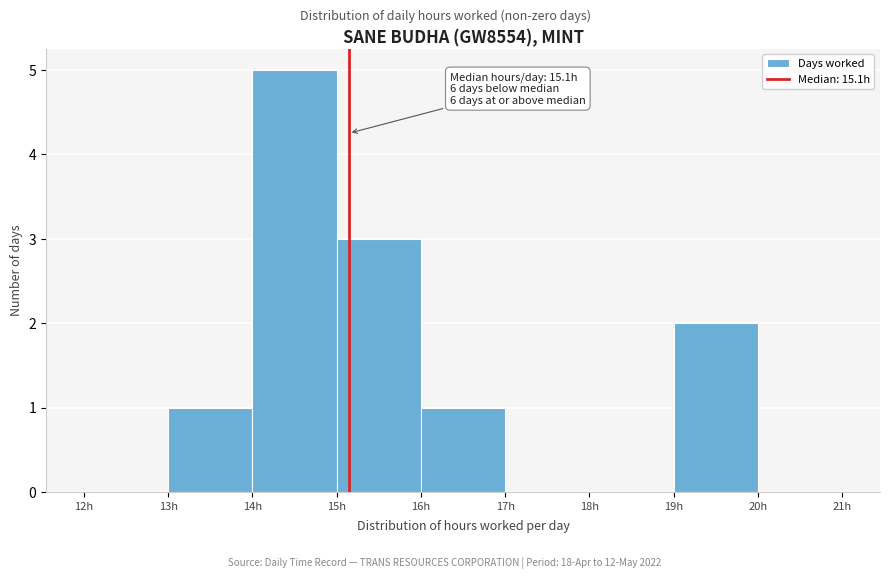

Which range on the x-axis has the tallest bar?

14 to 15